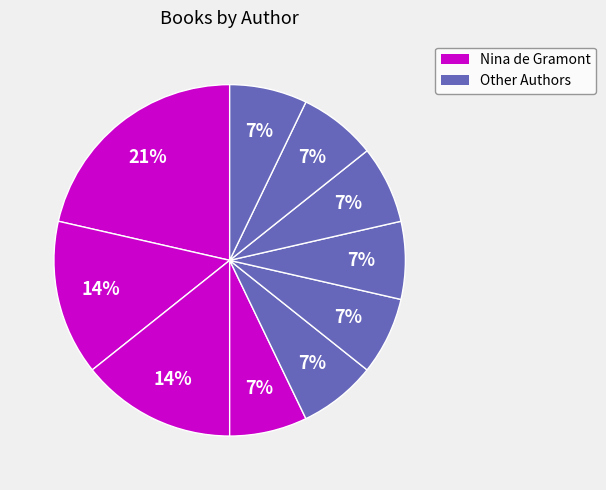

How many segments does this pie chart have?

10